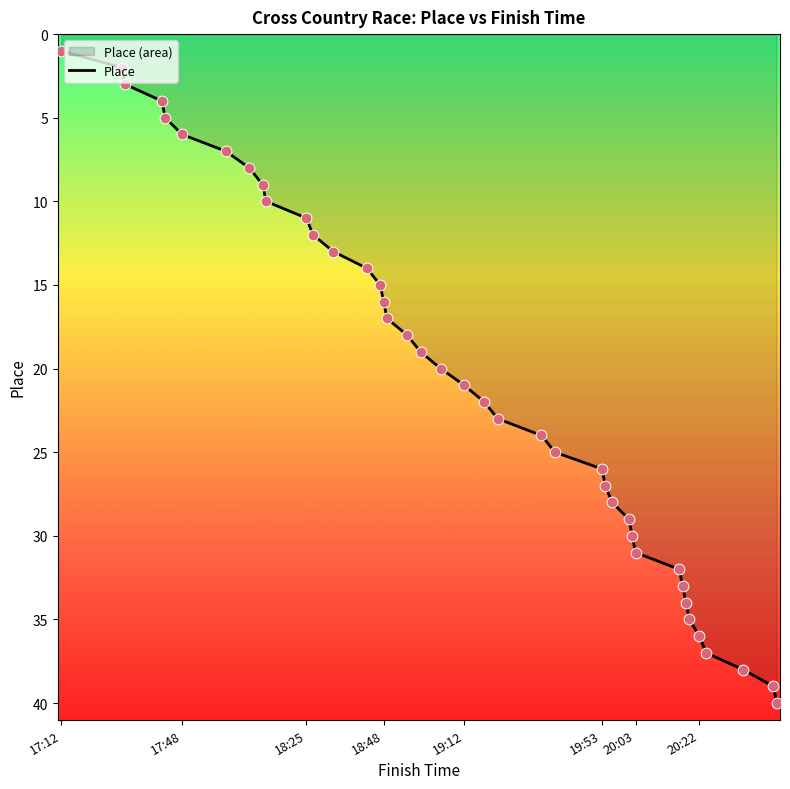

What is the ratio of the value at 19:53 to the value at 17:48?

4.3